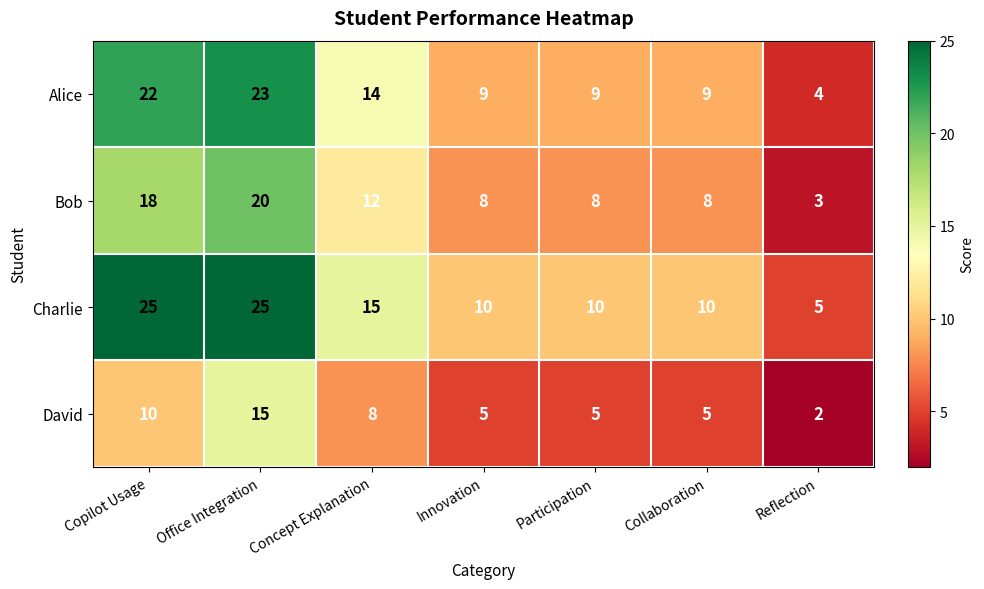

How many data points does each series have?

7